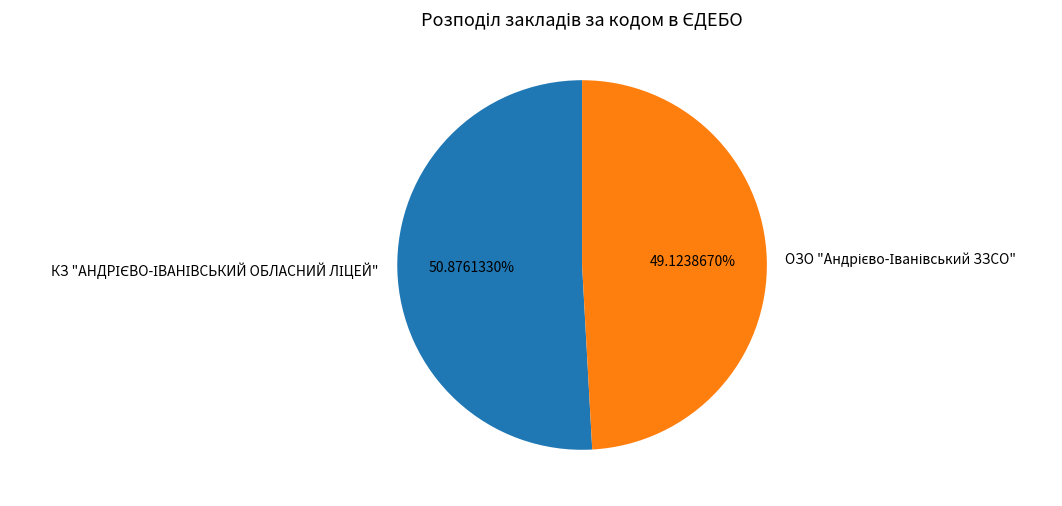

Is there any slice that represents more than half of the pie?

Yes